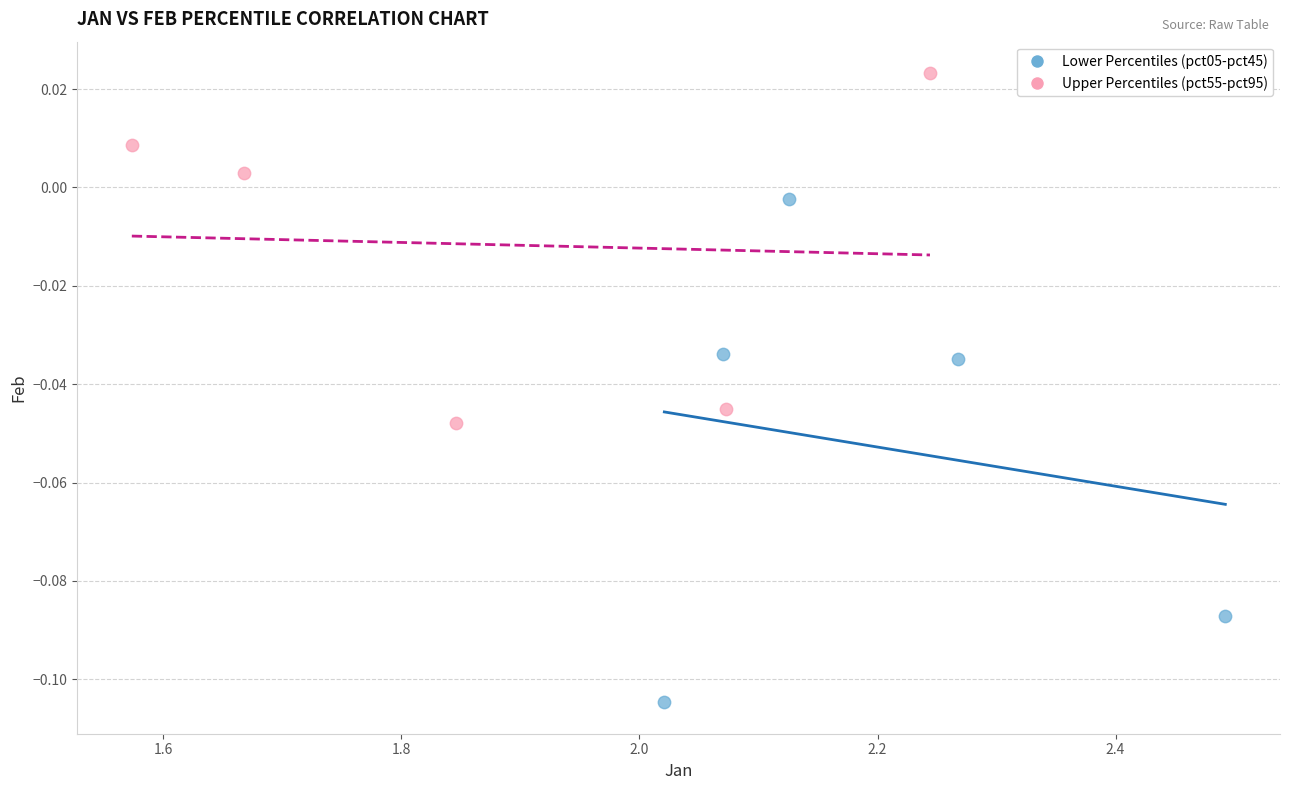

Which series contains the highest Y value?

Upper Percentiles (pct55-pct95)